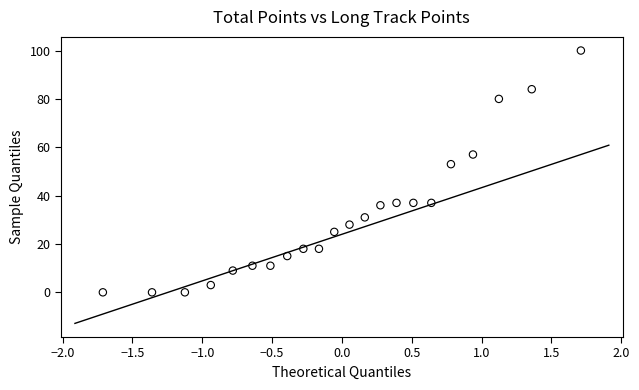

What Y value in the scatter plot is closest to 50?

53